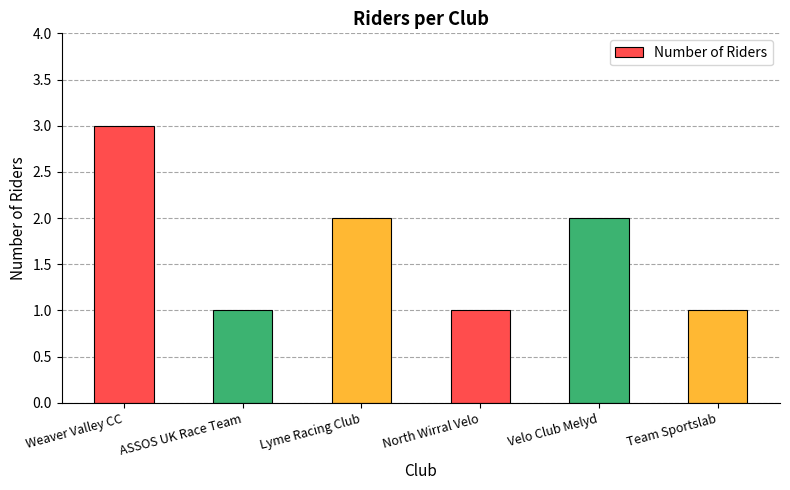

How many values are below 2?

3